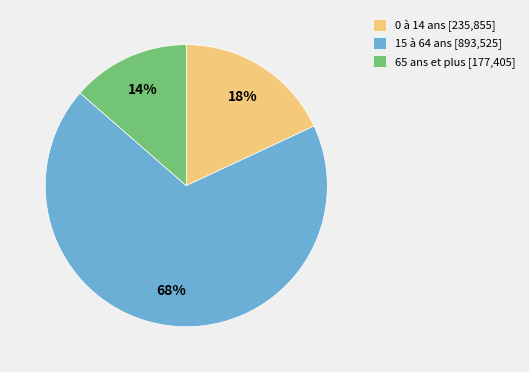

What is the largest slice in the pie chart?

15 à 64 ans